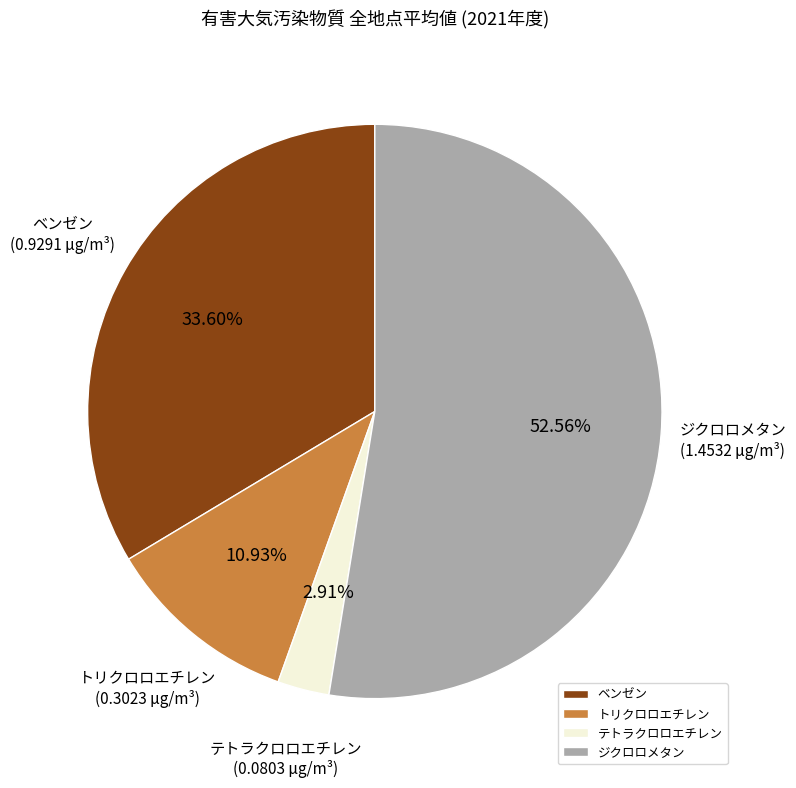

Is there a majority slice in this chart?

Yes